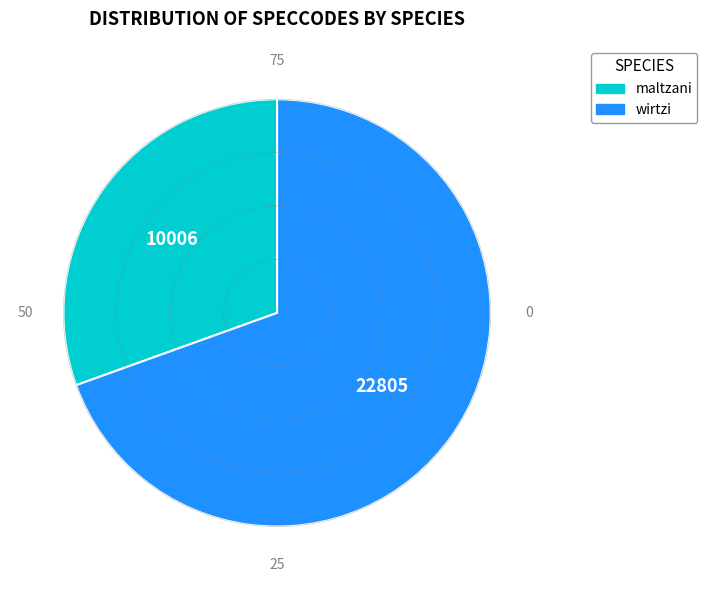

Rank the categories by value from highest to lowest.

wirtzi, maltzani